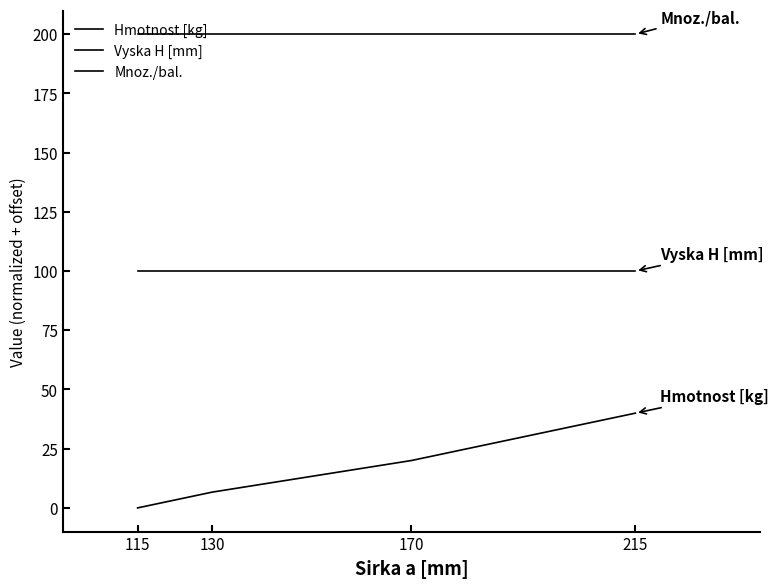

Does the chart display data point markers on the line(s)?

No